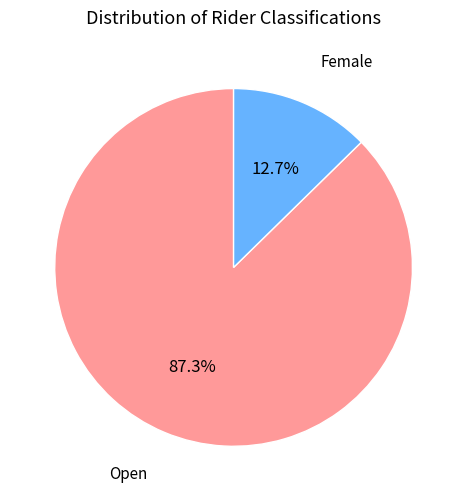

Does any single category account for the majority?

Yes